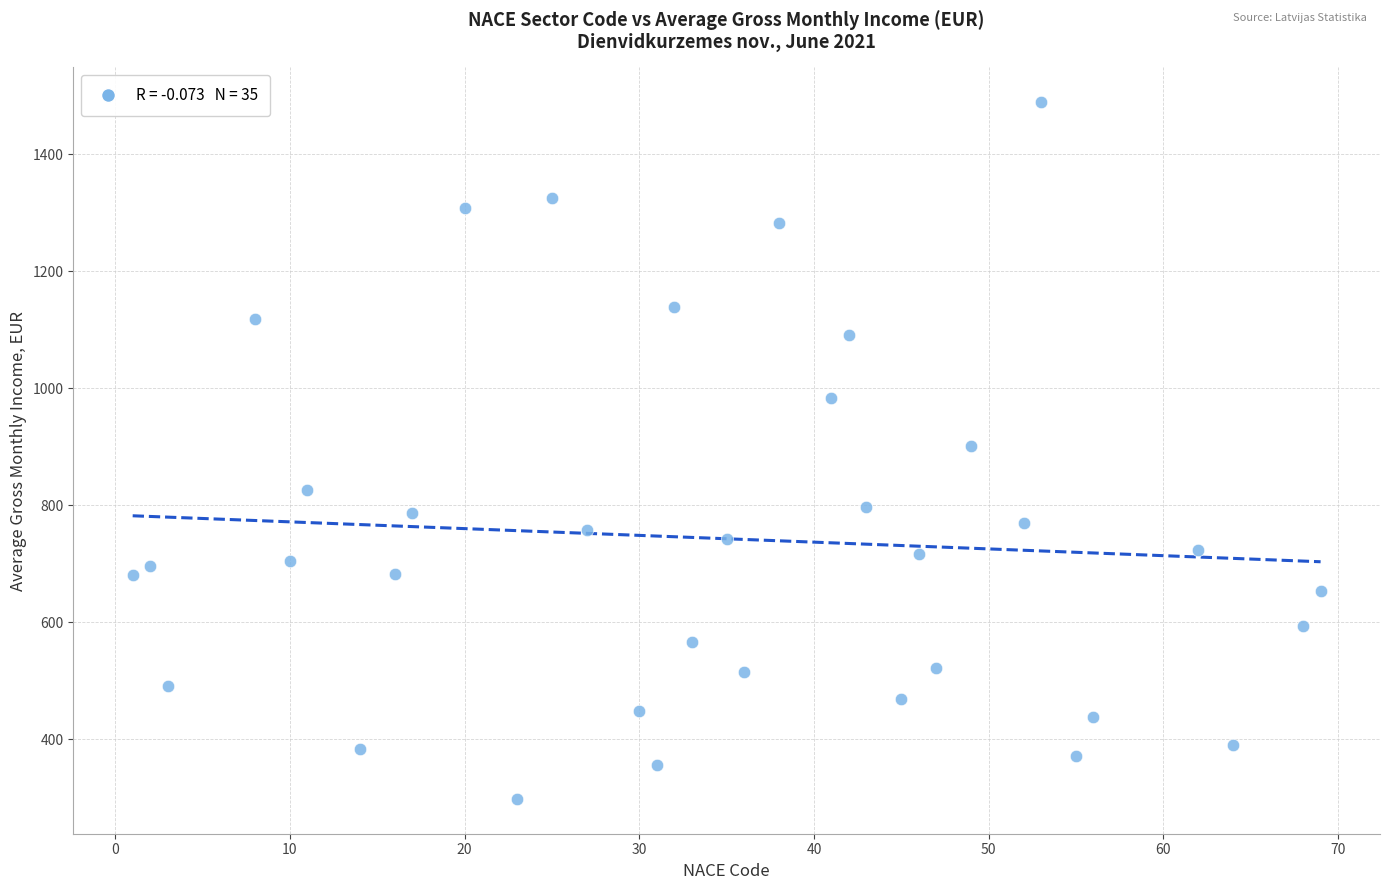

What is the range of Y values (max minus min)?

1190.3